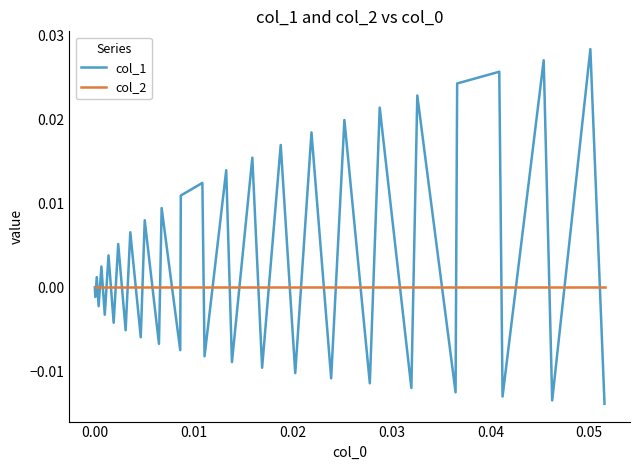

Rank the series by their maximum value, from lowest to highest.

col_2, col_1